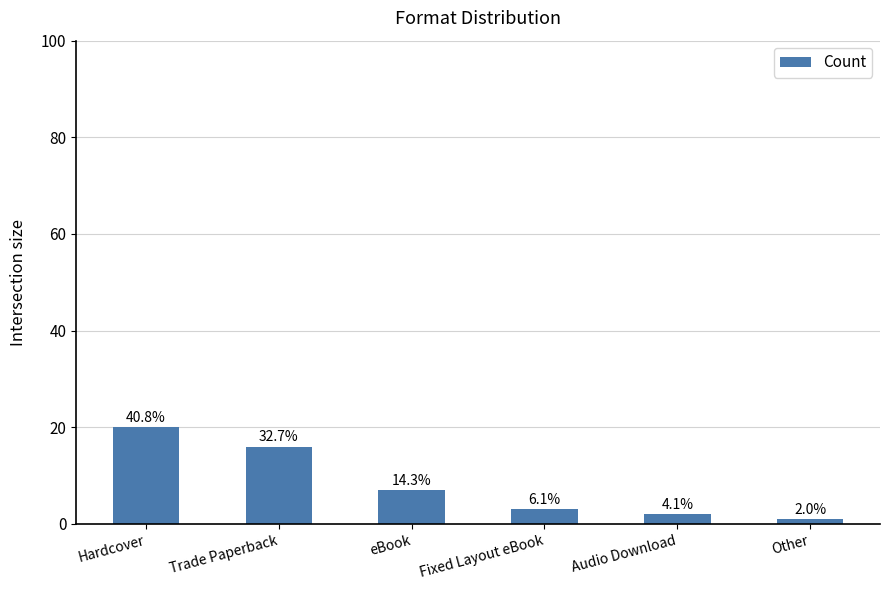

Does the chart contain any negative values?

No